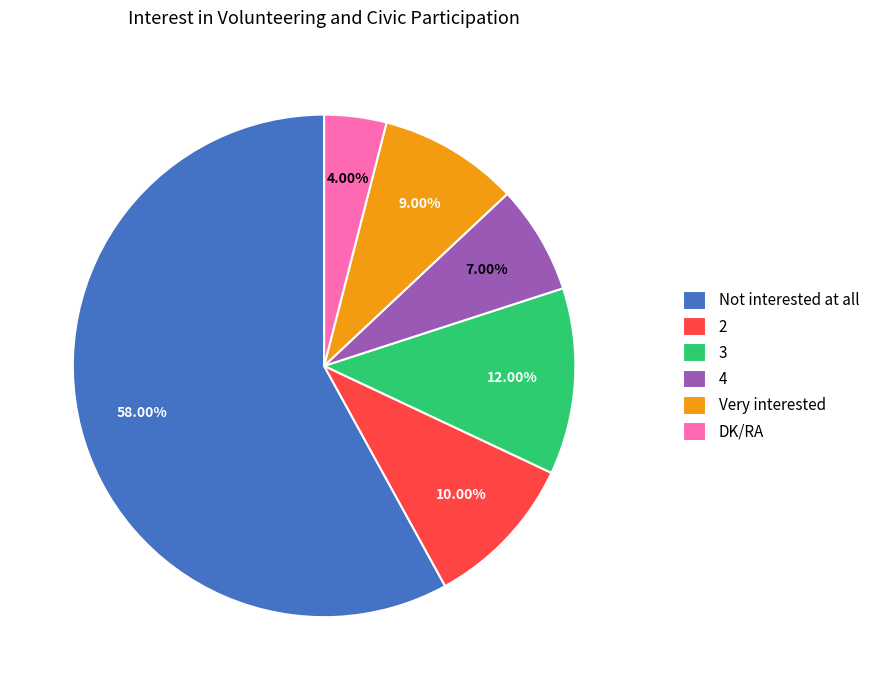

Which category accounts for the majority?

Not interested at all